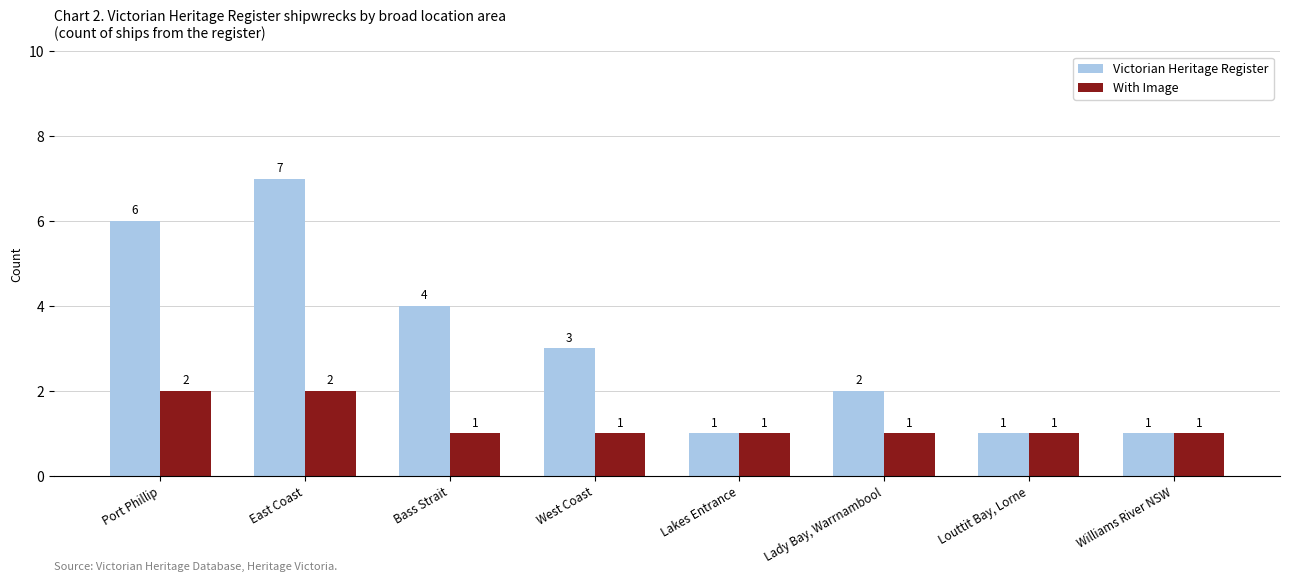

Where does the Victorian Heritage Register series first go above 3?

Port Phillip